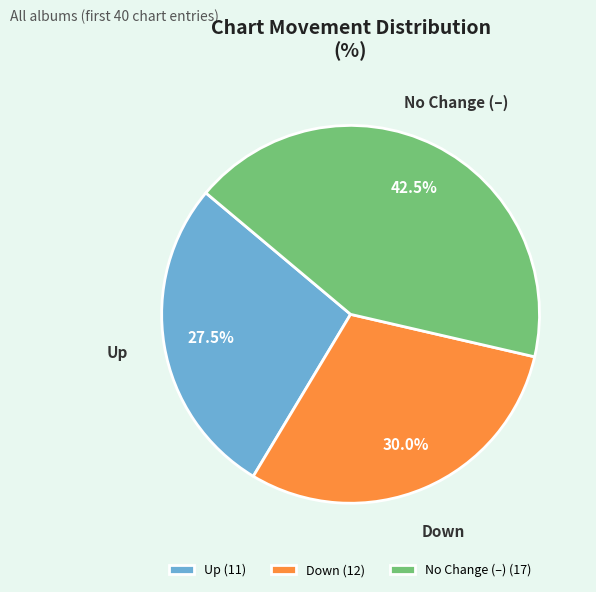

Is Up (11) the majority of the pie?

No